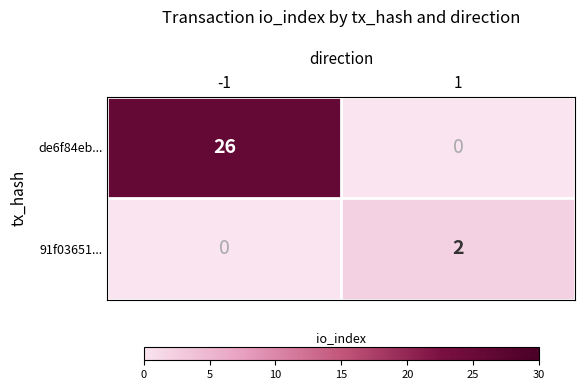

What is the total value across all series at -1?

26